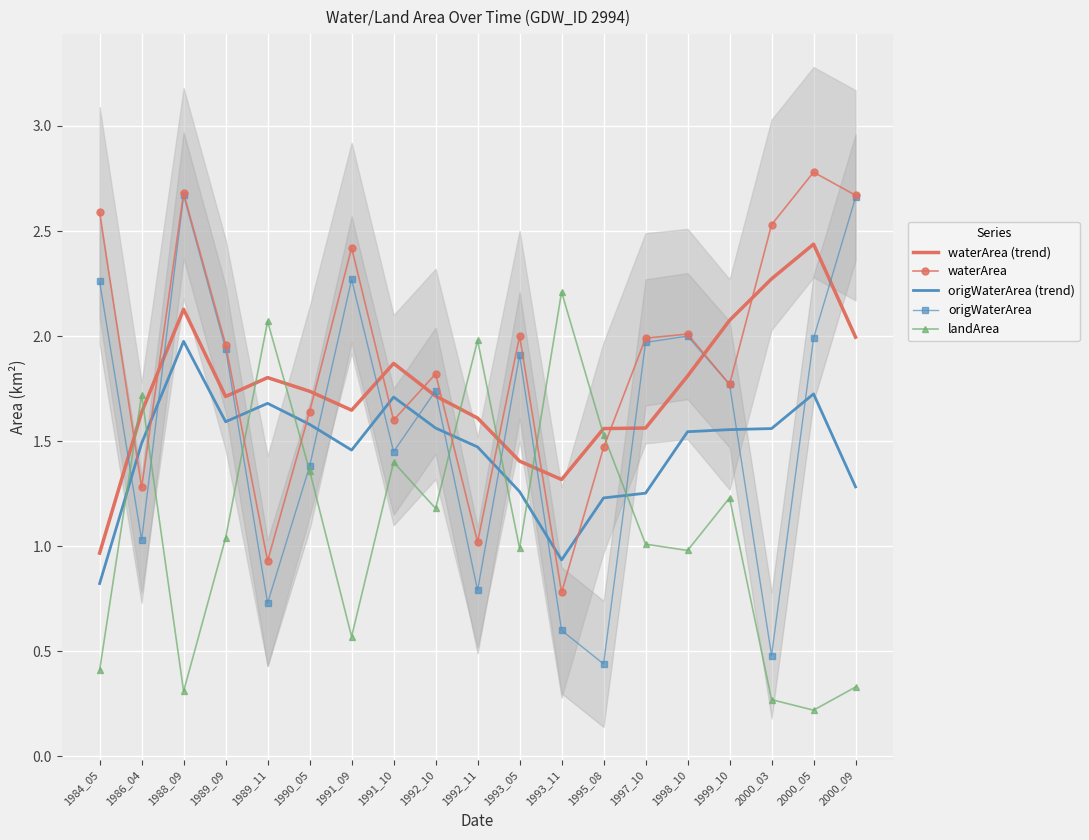

At which label does origWaterArea (trend) reach its peak?

1988_09